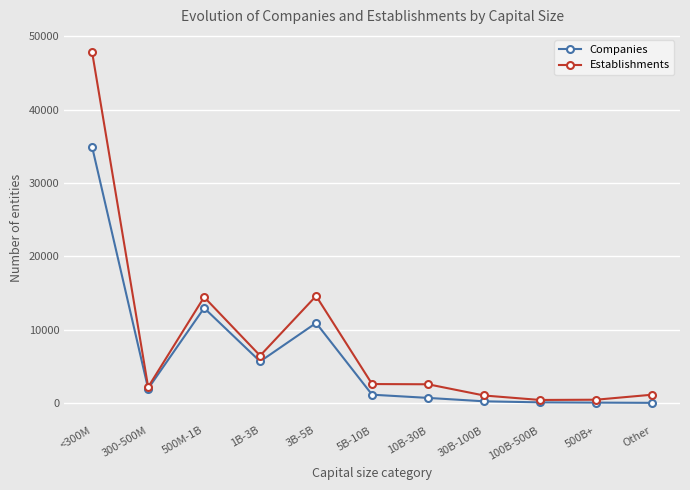

Rank the series by their average value, from lowest to highest.

Companies, Establishments